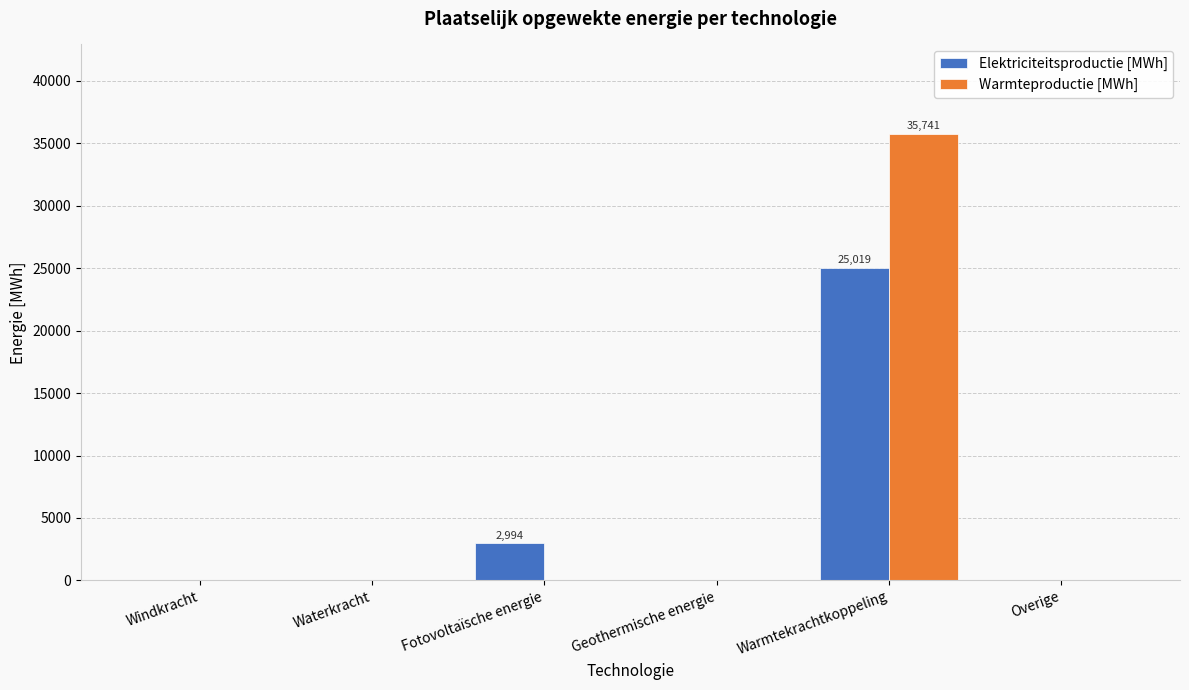

Reading right to left, transcribe all the data shown in this chart.

Elektriciteitsproductie [MWh]: Overige=0.0	Warmtekrachtkoppeling=25018.7	Geothermische energie=0.0	Fotovoltaïsche energie=2994.5	Waterkracht=0.0	Windkracht=0.0
Warmteproductie [MWh]: Overige=0.0	Warmtekrachtkoppeling=35740.9	Geothermische energie=0.0	Fotovoltaïsche energie=0.0	Waterkracht=0.0	Windkracht=0.0